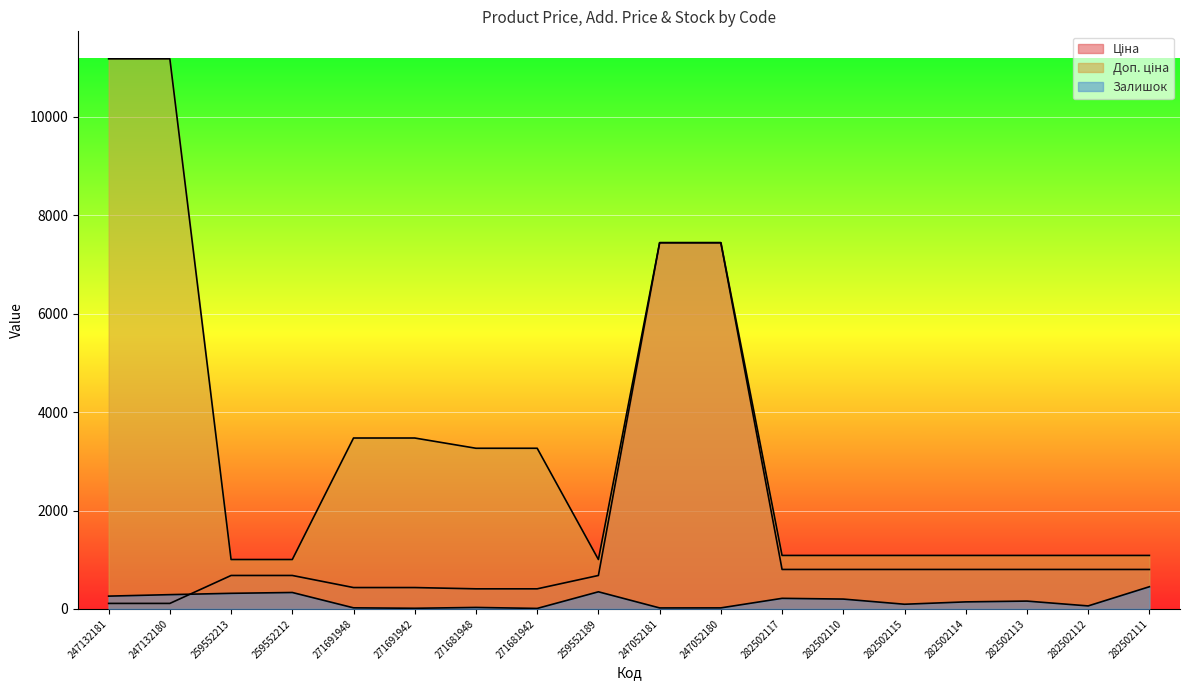

What is the difference between the maximum and minimum values in the Ціна series?

7332.8